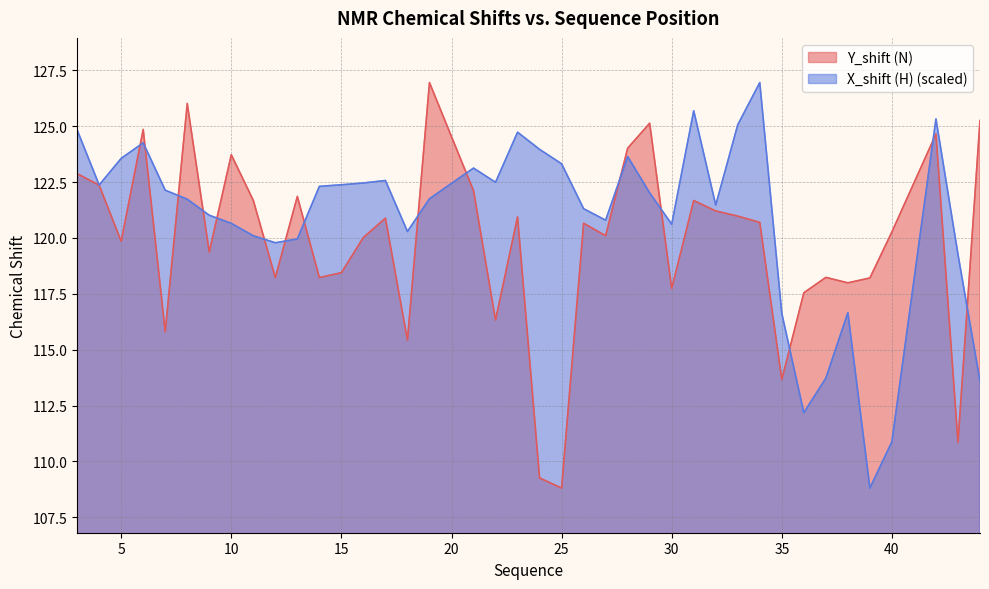

Is it true that Y_shift (N) equals 25.3 at 39?

False